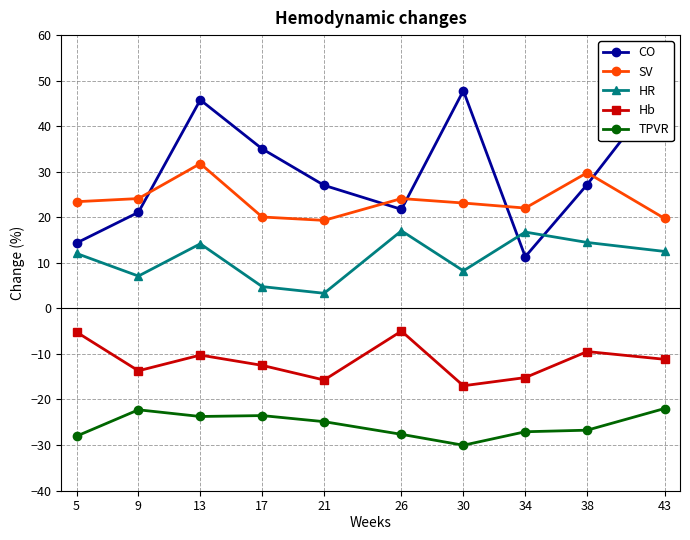

What is the total value across all series at 13?

57.7